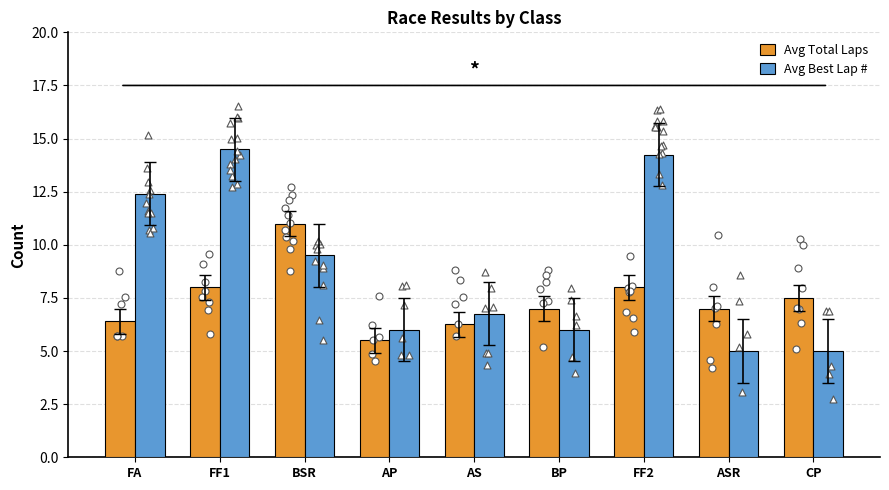

What is the total value across all series at AP?

11.5